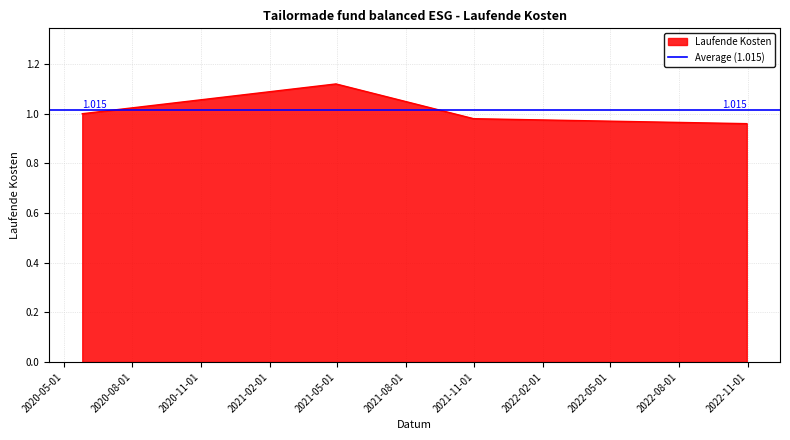

How many points are higher than both their immediate neighbors (excluding endpoints)?

1